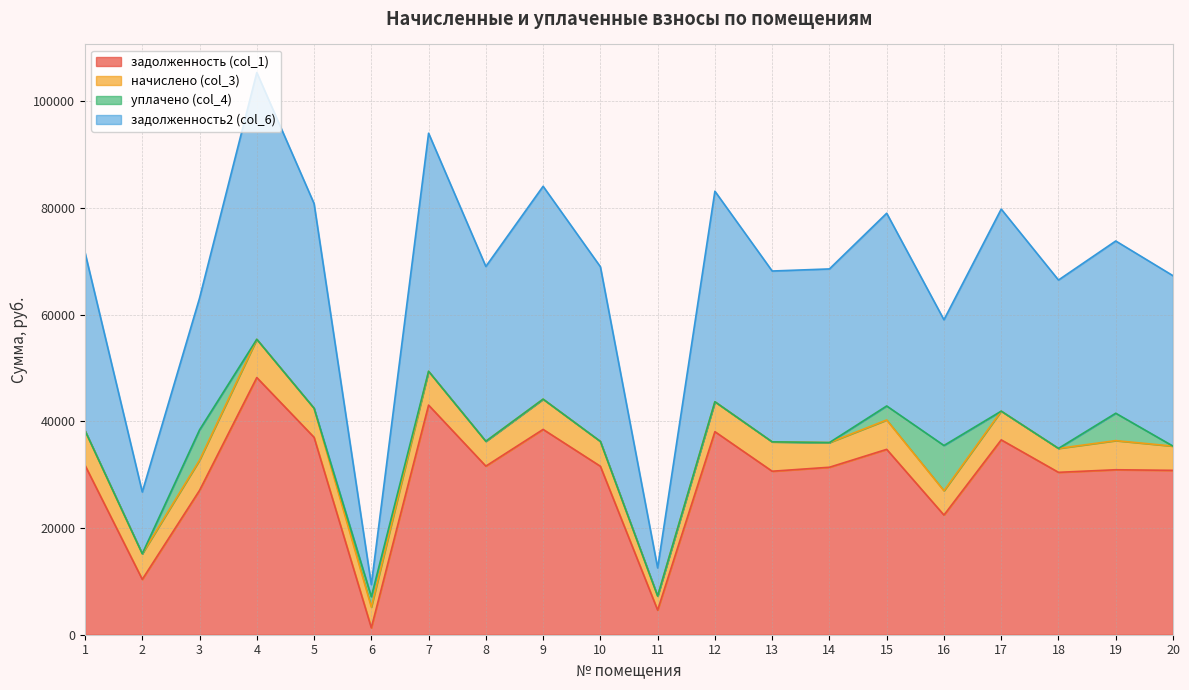

True or false: задолженность2 (col_6) and задолженность (col_1) cross at least once.

False